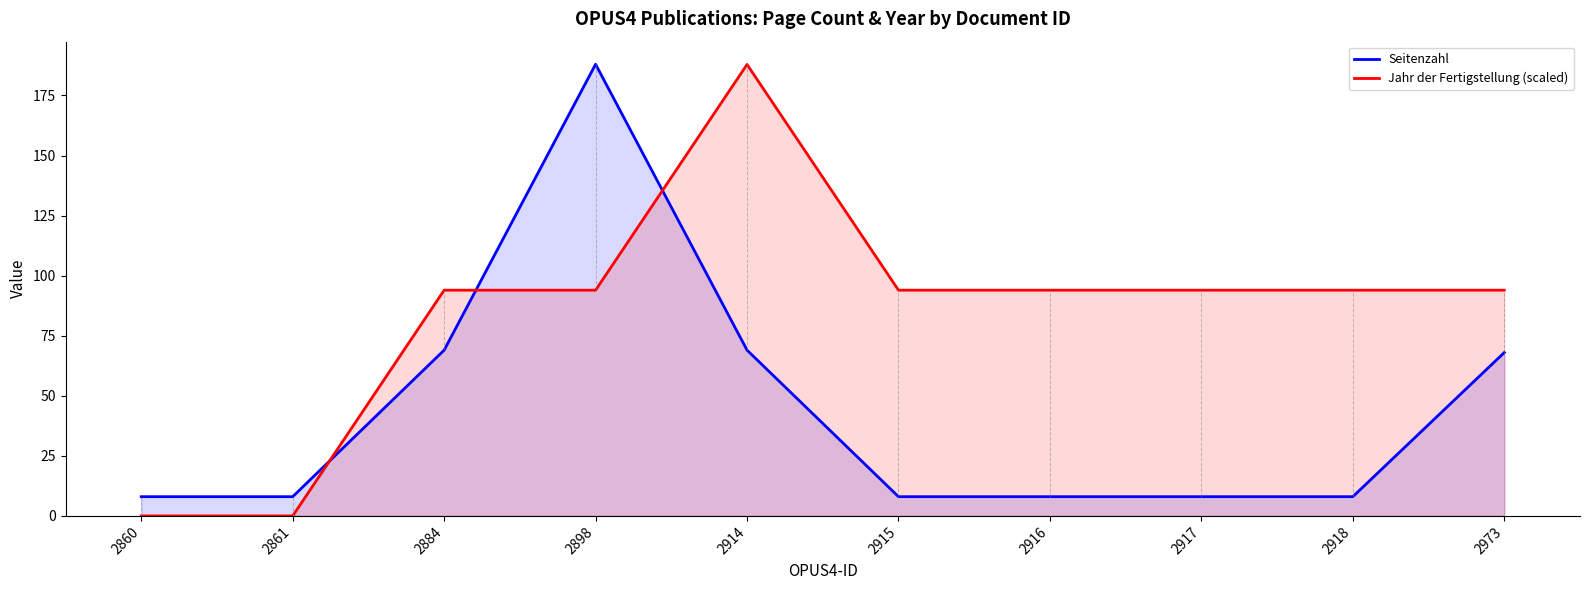

At which label is Seitenzahl closest to 98?

2884